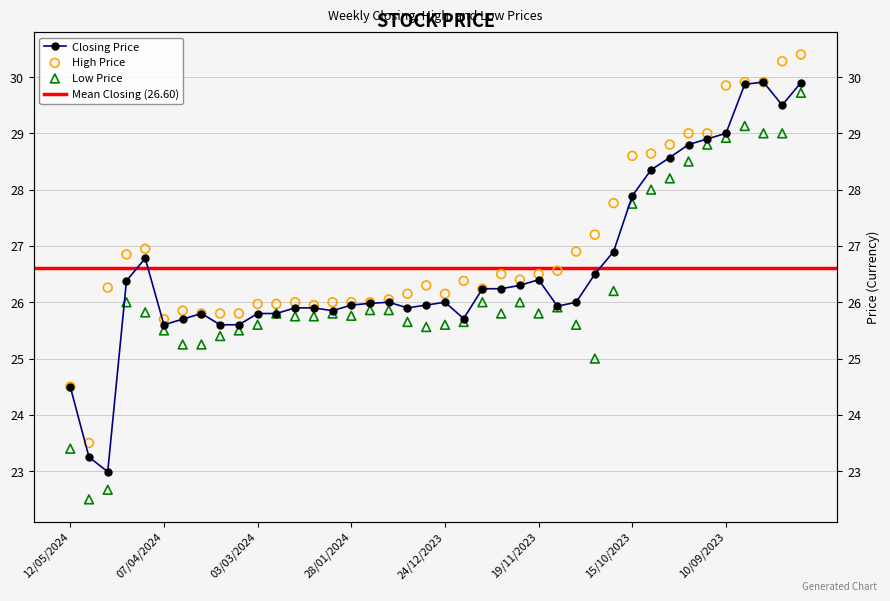

Which series contains the highest Y value?

High